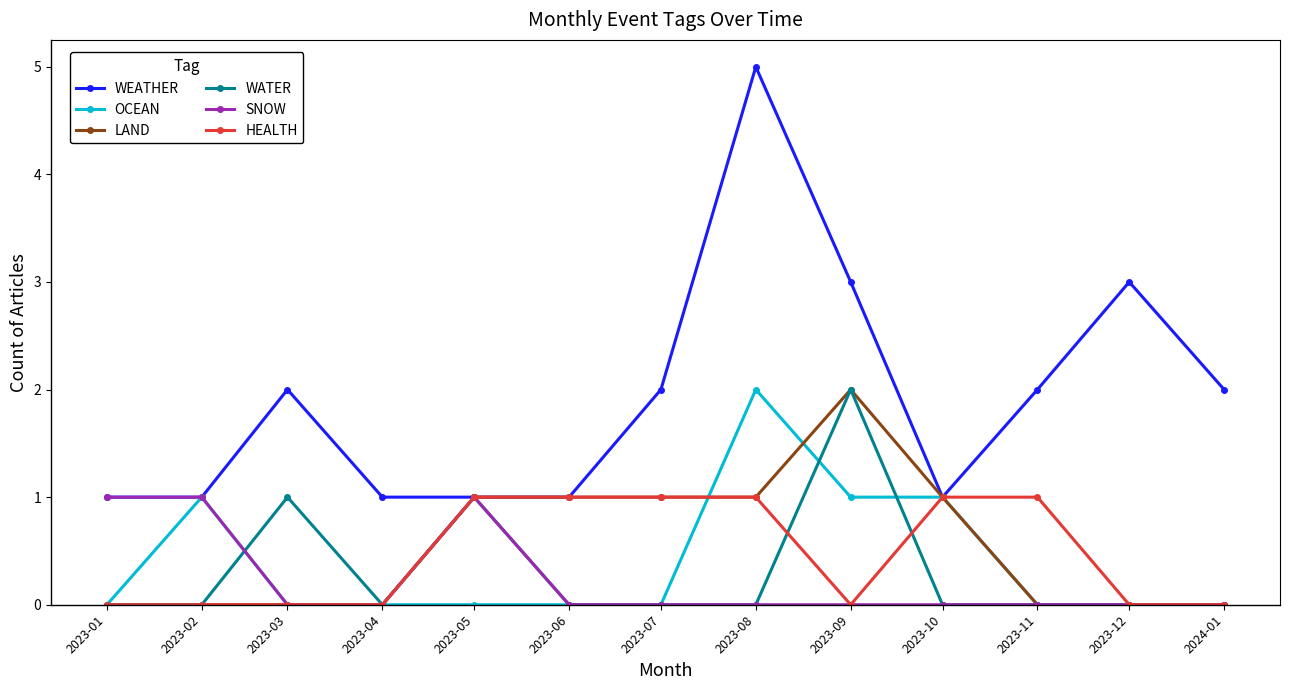

How many times do OCEAN and HEALTH cross each other?

1